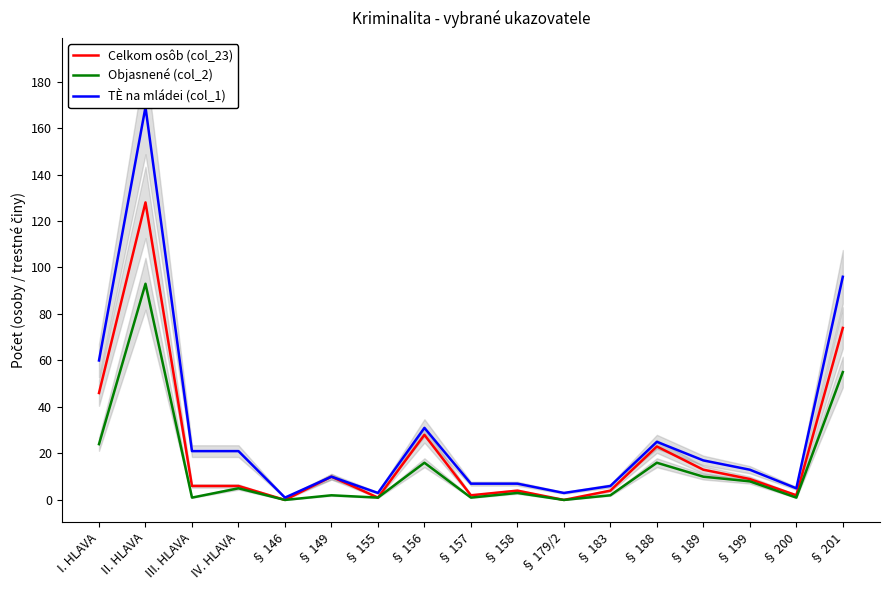

True or false: Celkom osôb (col_23) and Objasnené (col_2) cross at least once.

False